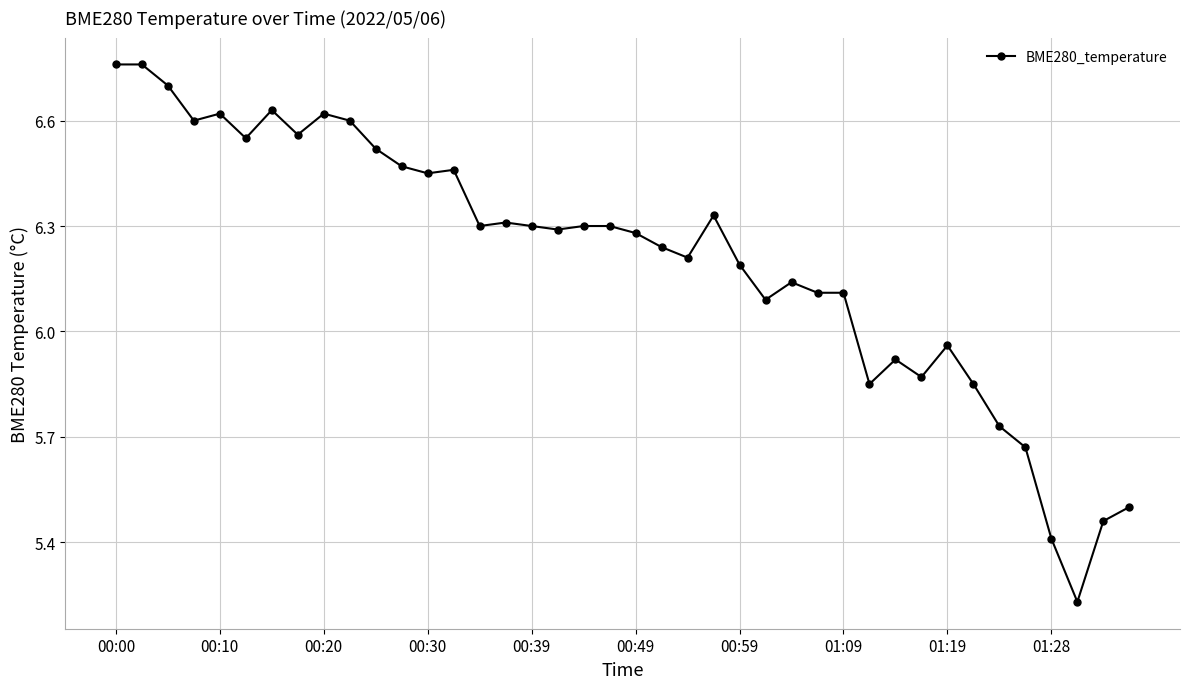

What is the difference between the maximum and minimum values?

1.5